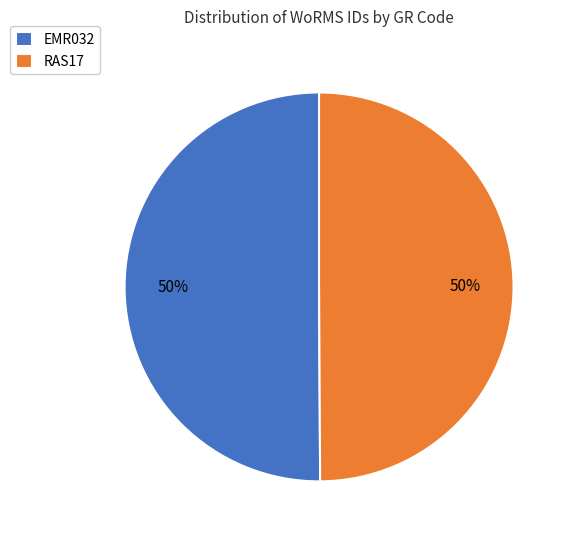

To the nearest percent, what is the average slice percentage?

50%